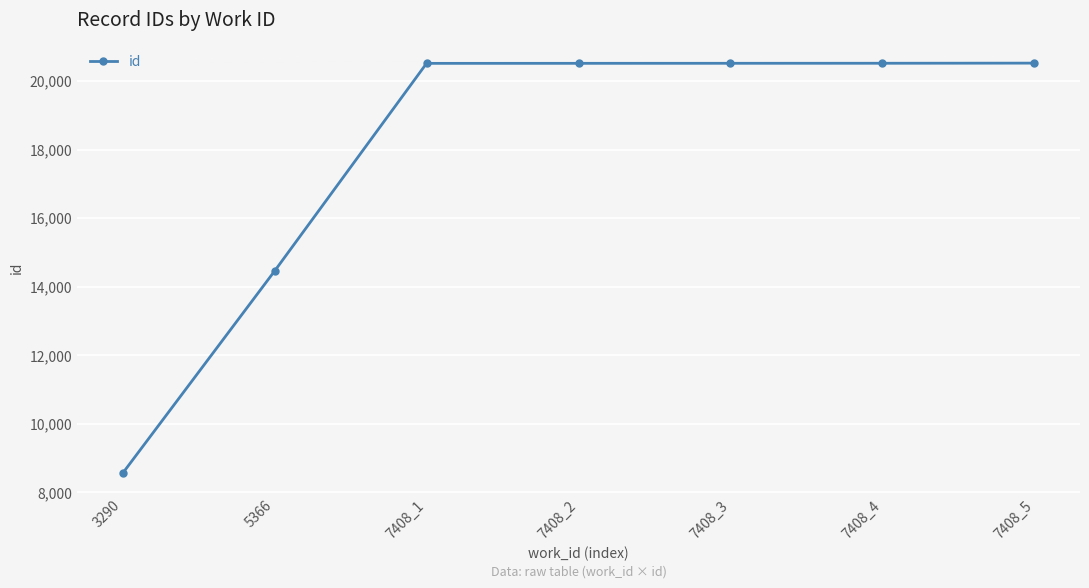

Is it true that the value at 7408_3 is 30115?

False